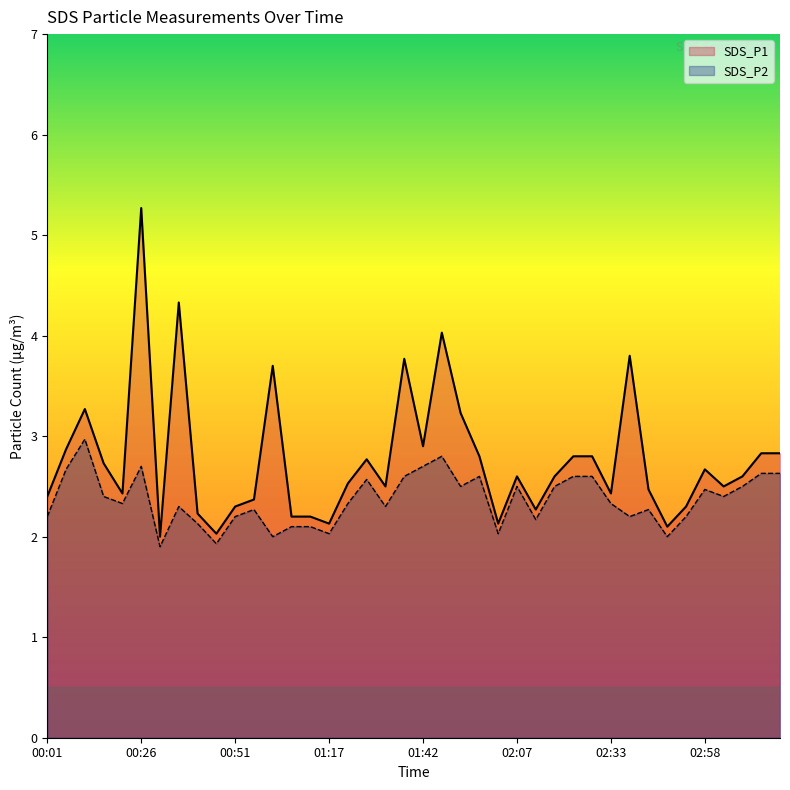

True or false: SDS_P2 has more than 2 points higher than both neighbors.

True